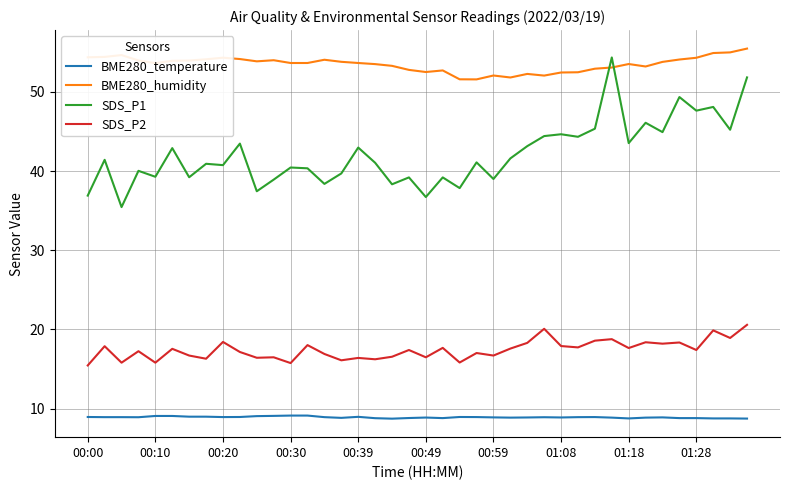

What is the minimum value shown in the chart?

8.7